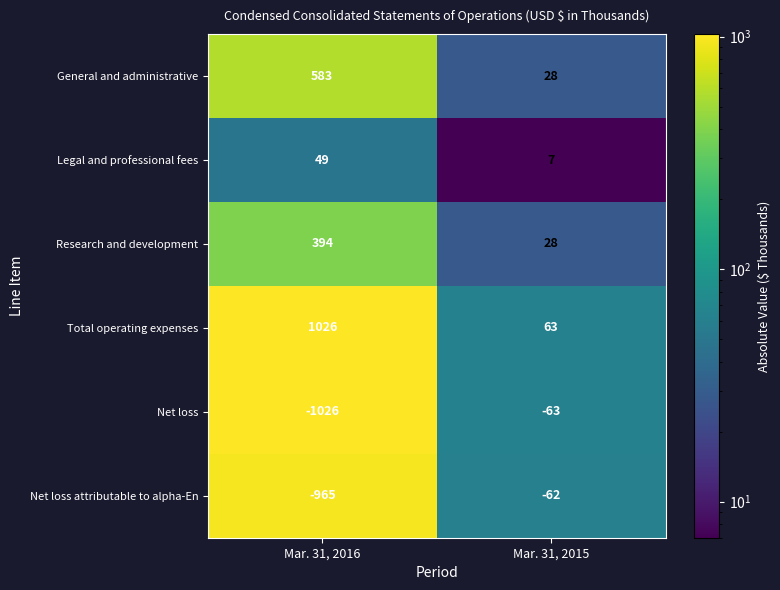

The Net loss series shows -1372 at Mar. 31, 2016. True or false?

False